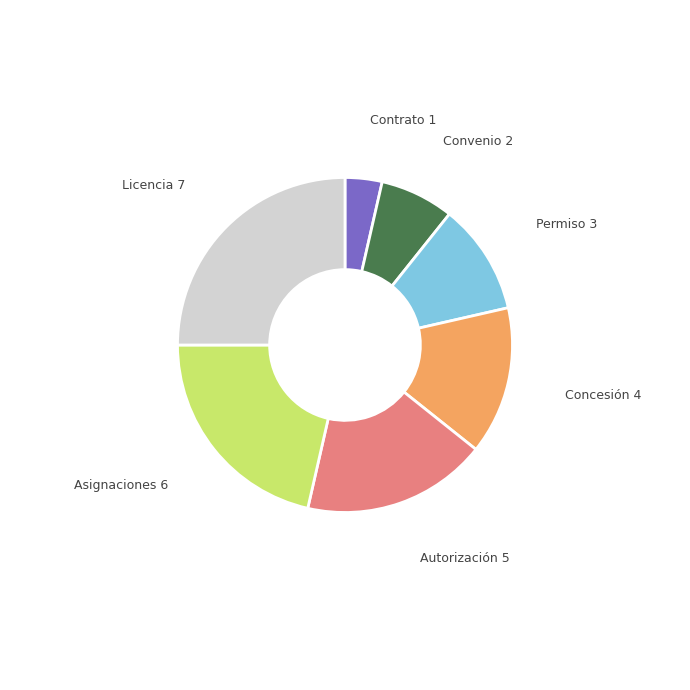

Approximately how many times larger is the value at Licencia compared to Asignaciones?

1.2